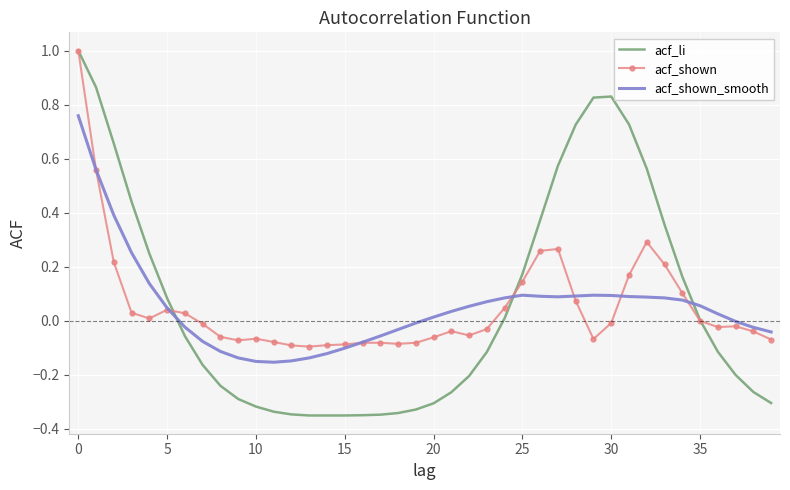

True or false: acf_shown and acf_shown_smooth cross at least once.

True